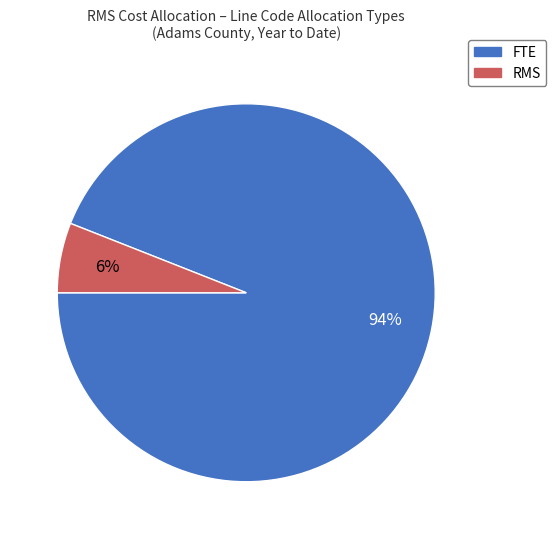

How many slices are in this pie chart?

2